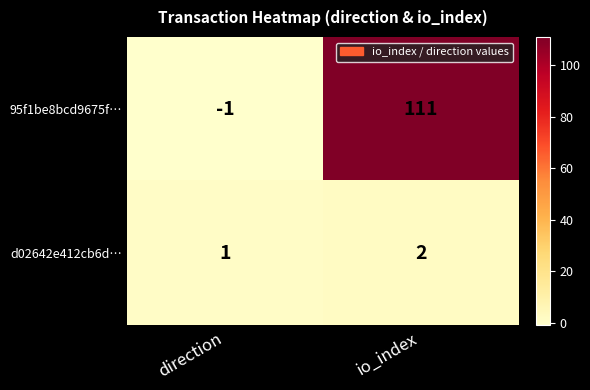

Which category has the highest value across all series?

io_index